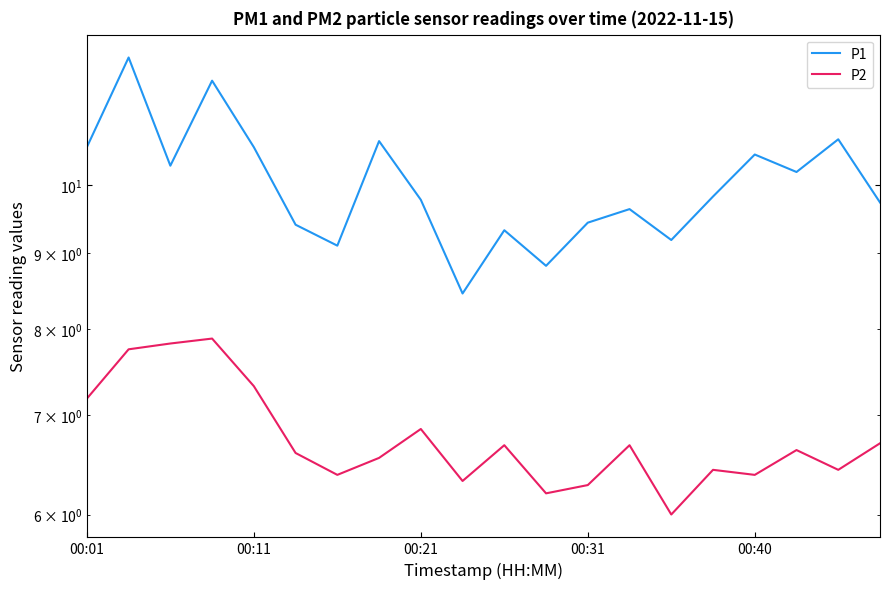

What is the sum of all P1 values?

200.2